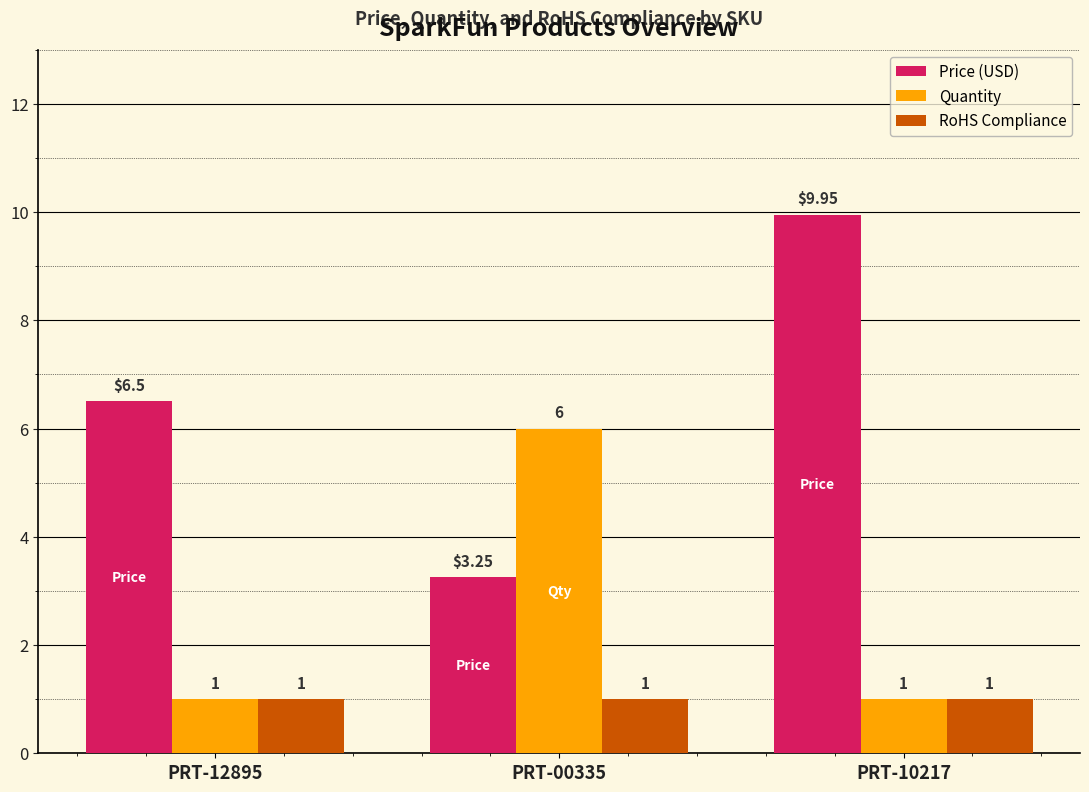

Is it true that Quantity equals 10.5 at PRT-00335?

False